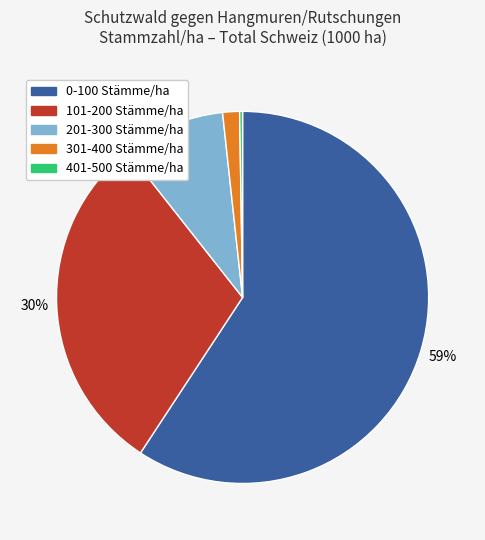

Do 301-400 Stämme/ha and 201-300 Stämme/ha together represent more than half of the pie?

No